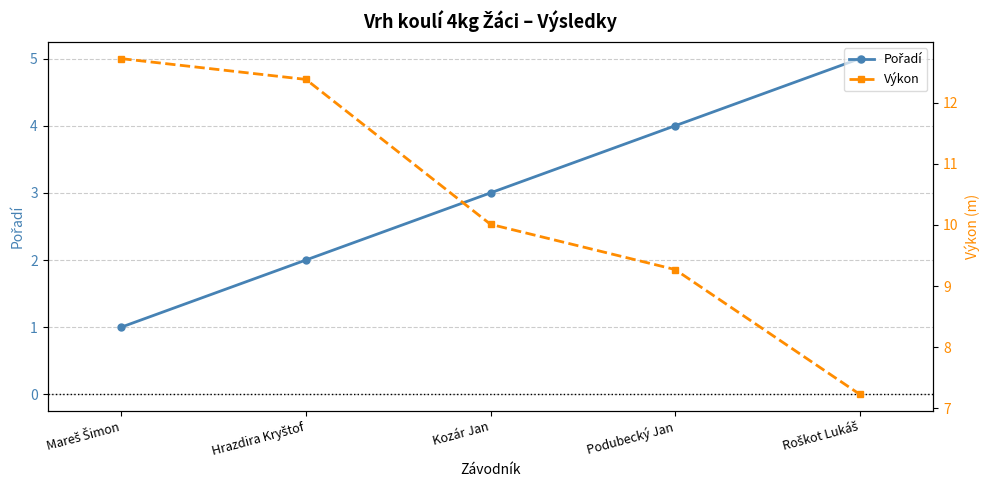

True or false: Pořadí and Výkon cross at least once.

False